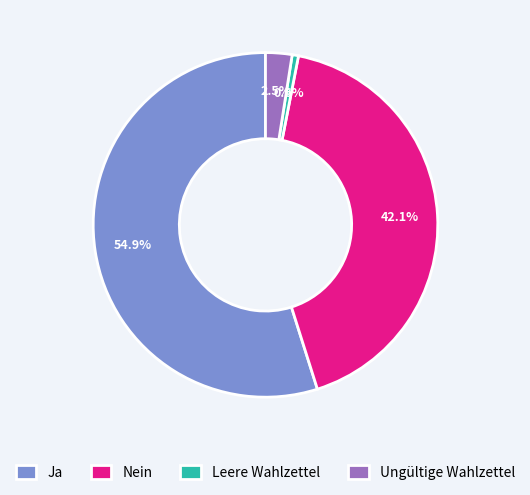

Which has a higher value, Ungültige Wahlzettel or Nein?

Nein